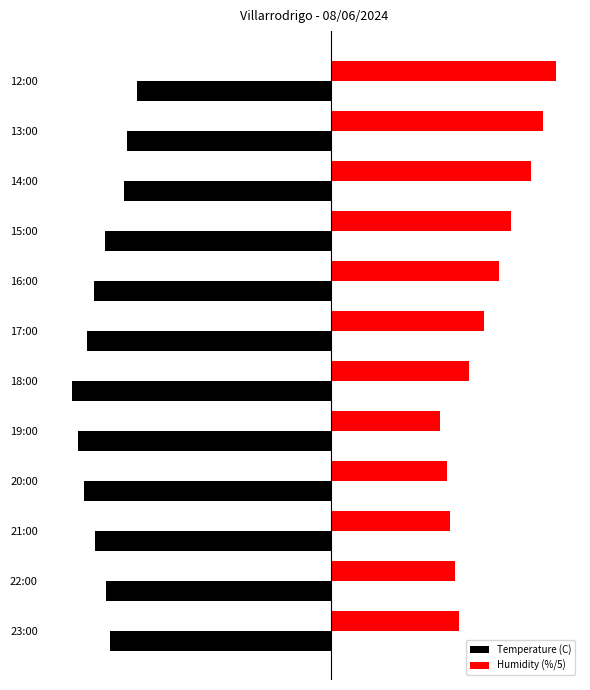

What are all the series names shown in the legend?

Temperature (C), Humidity (%/5)